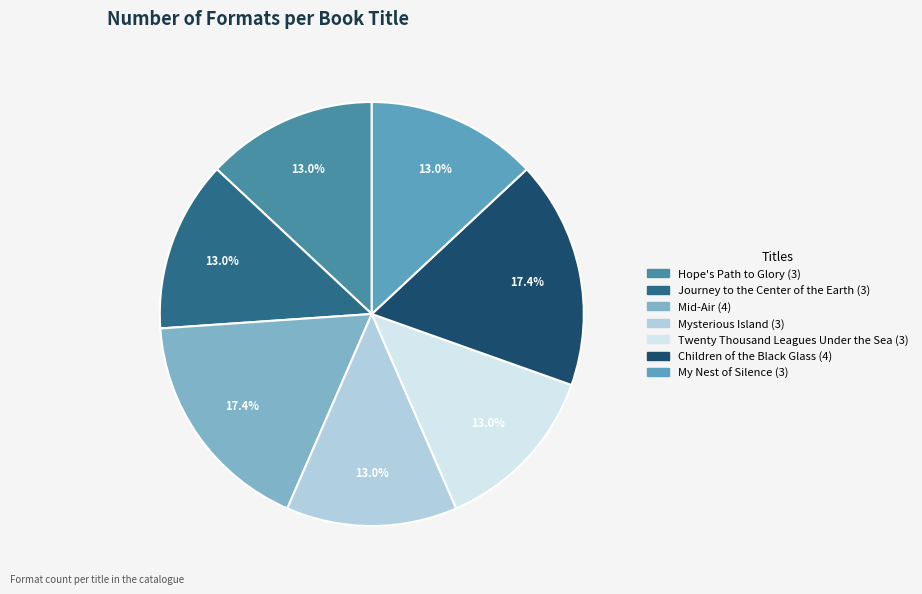

What percentage is the Mysterious Island slice, to the nearest percent?

13%